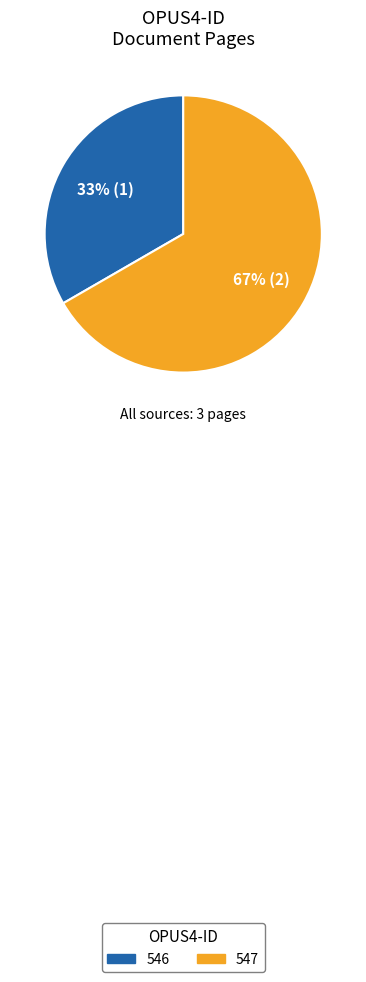

Approximately how many times larger is the value at 547 compared to 546?

2.0